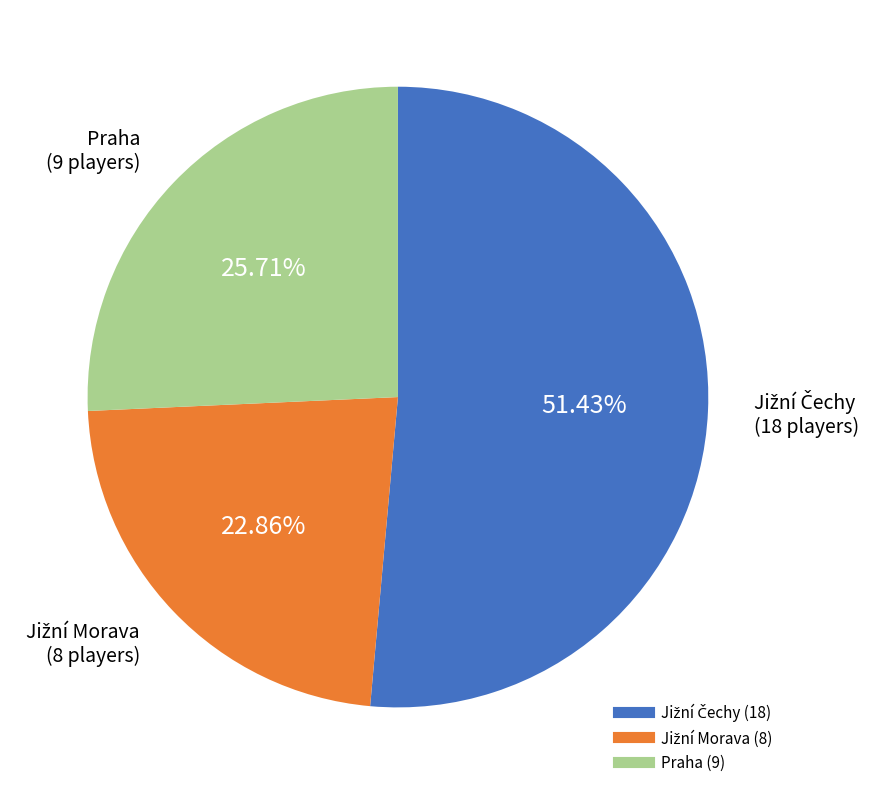

Is there a majority slice in this chart?

Yes